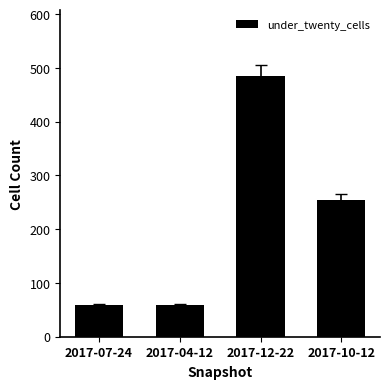

What is the difference between the second highest and minimum values?

196